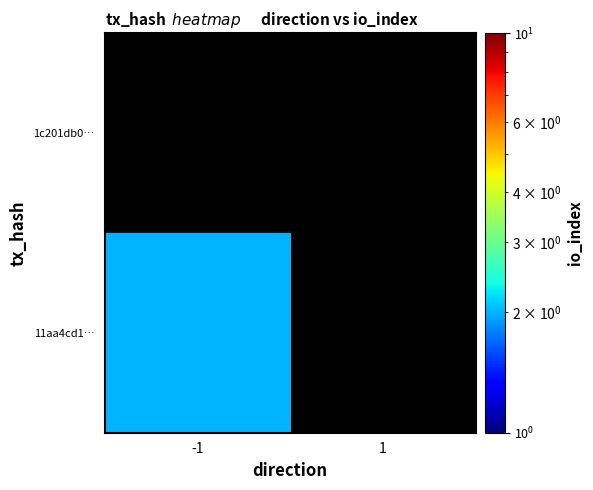

List the series in order of their peak value, highest first.

11aa4cd1…, 1c201db0…